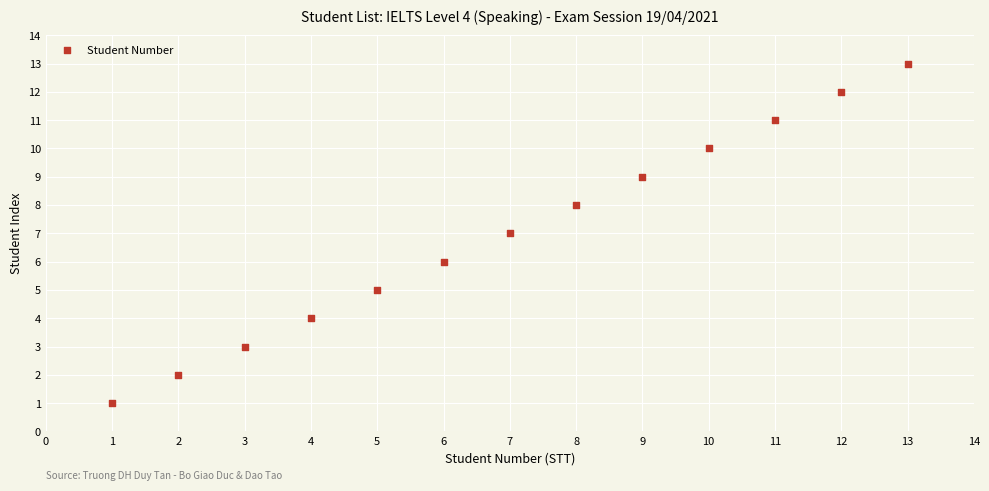

What is the range of X values (max minus min)?

12